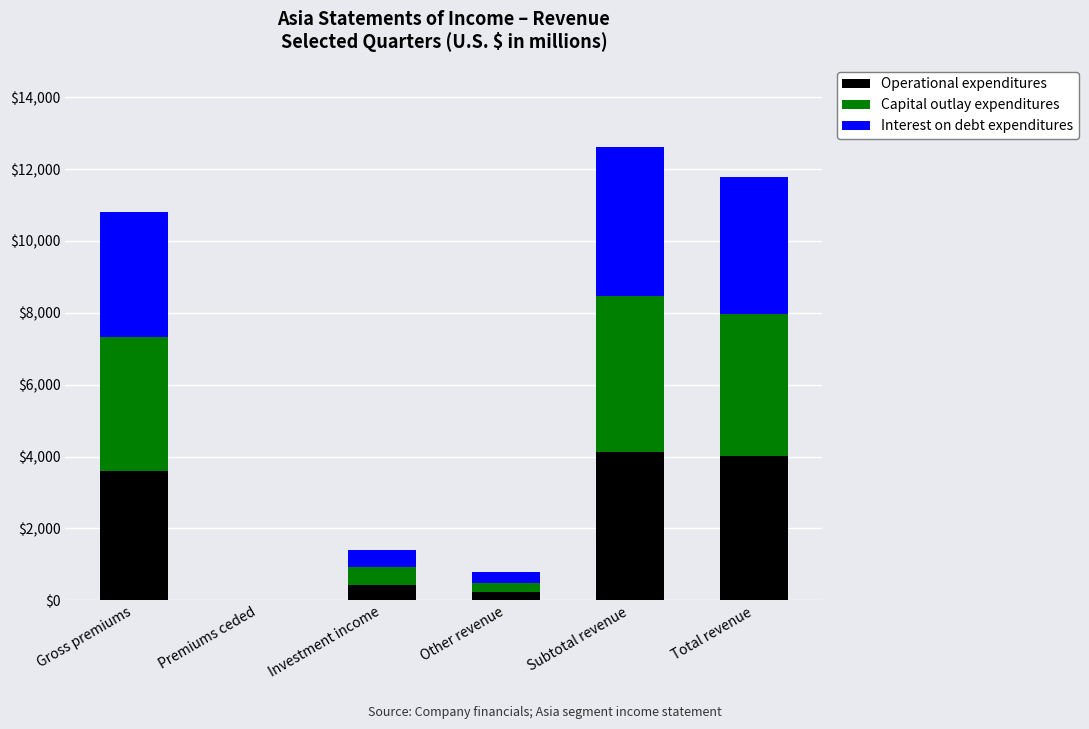

What is the total value across all series at Total revenue?

11785